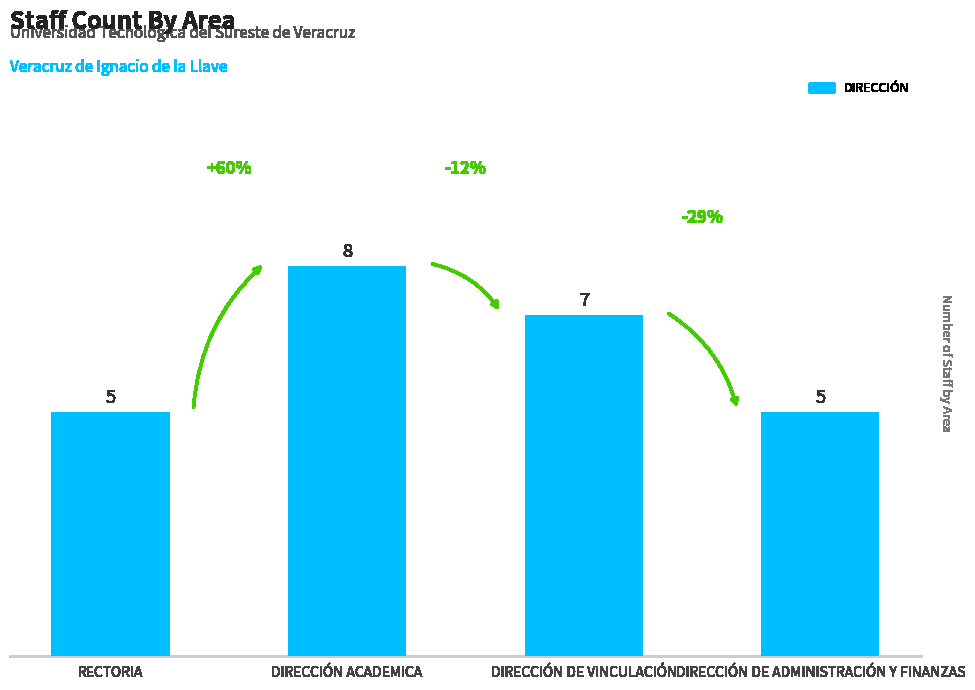

True or false: the data shows 5 at DIRECCIÓN DE ADMINISTRACIÓN Y FINANZAS.

True